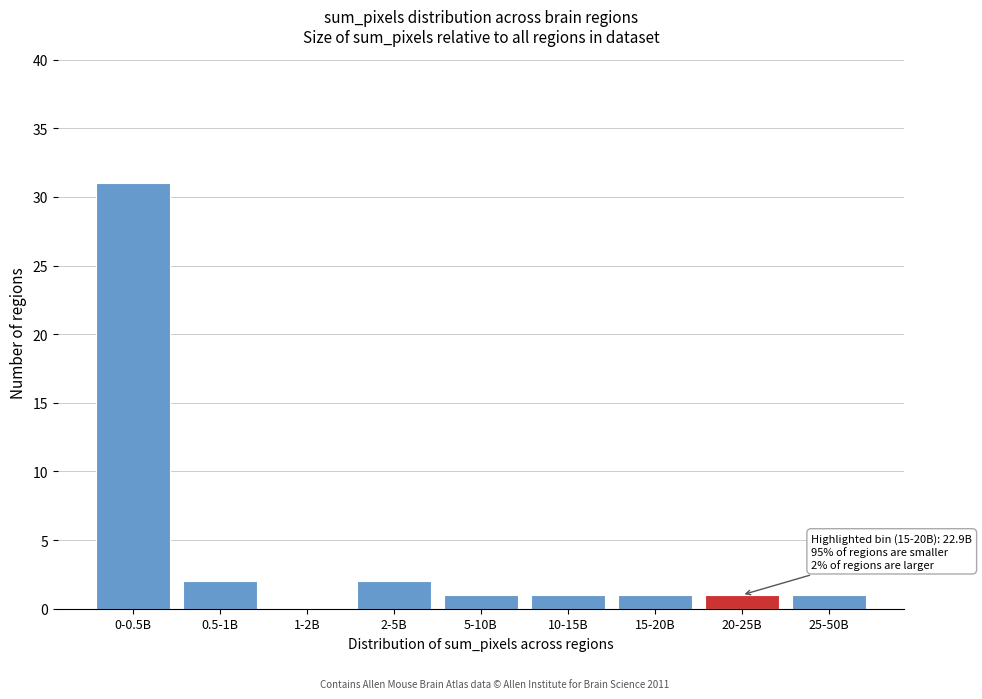

Reading left to right, list all the values displayed in this chart.

0-0.5B=31	0.5-1B=2	1-2B=0	2-5B=2	5-10B=1	10-15B=1	15-20B=1	20-25B=1	25-50B=1